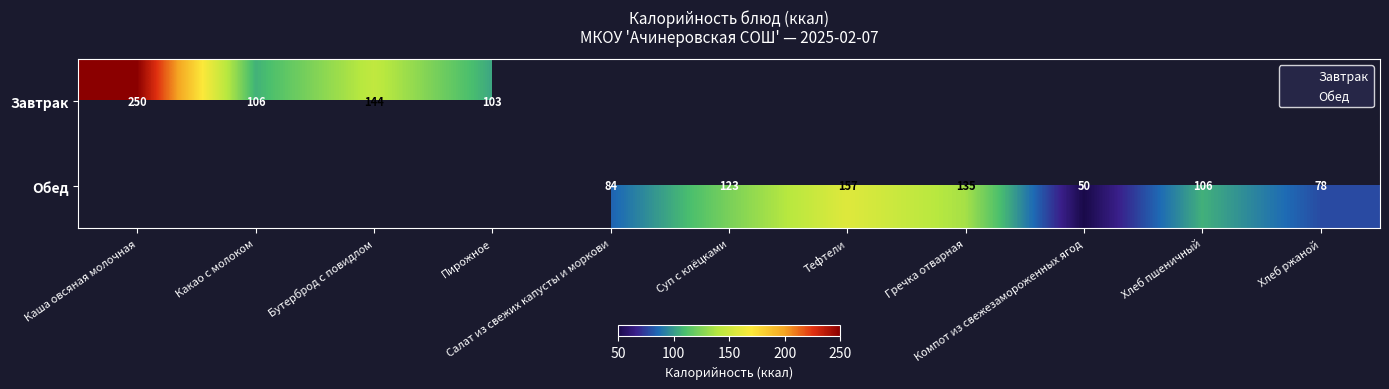

Is it true that Обед equals 227.4 at Тефтели?

False